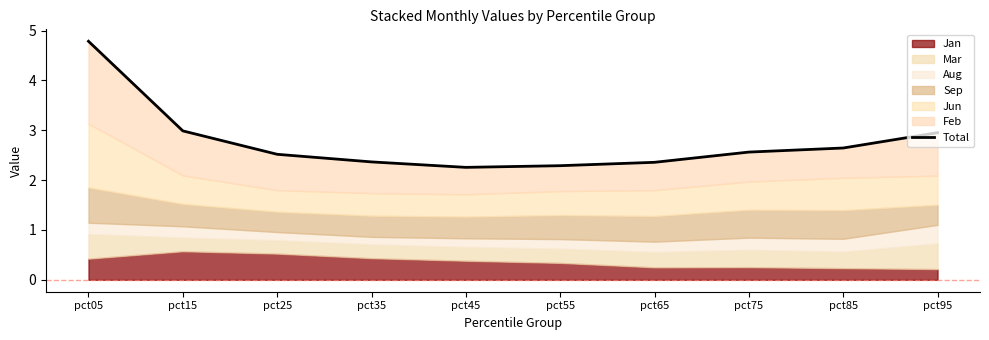

What is the minimum value shown in the chart?

2.3